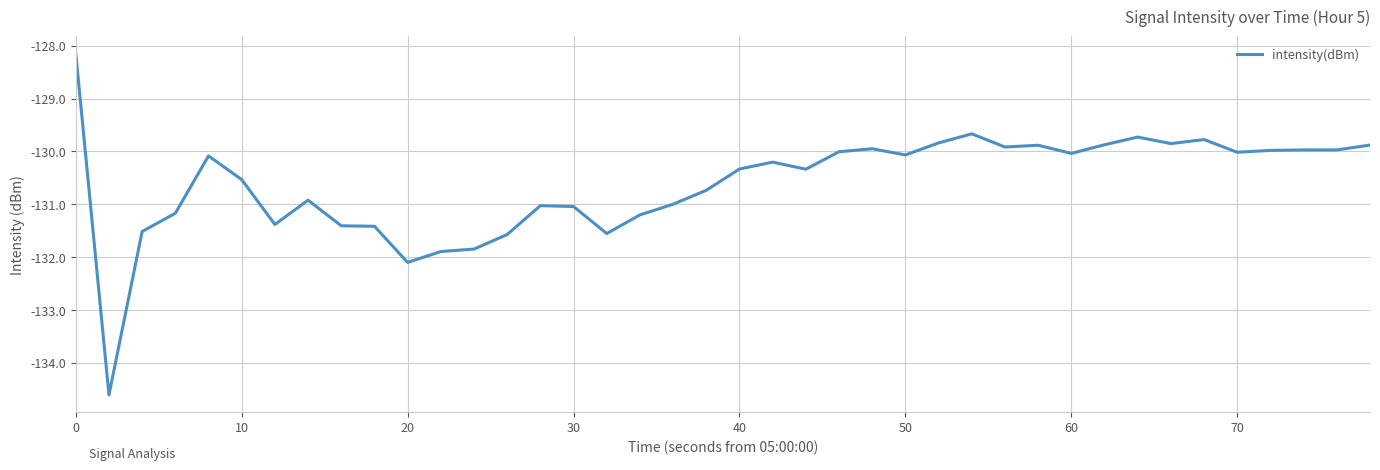

What is the smallest value displayed?

-134.6